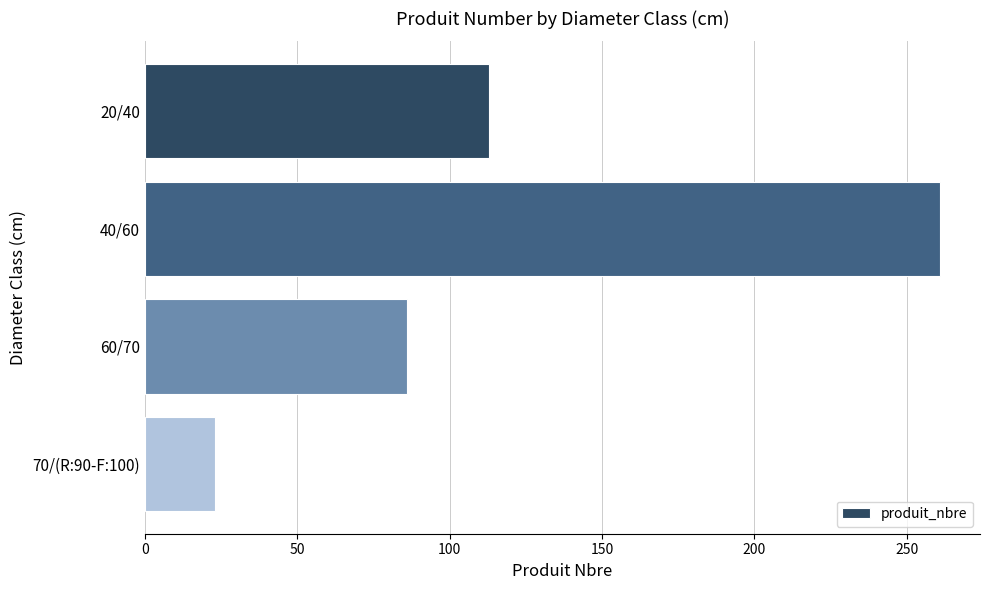

List the labels in order of value, smallest first.

70/(R:90-F:100), 60/70, 20/40, 40/60